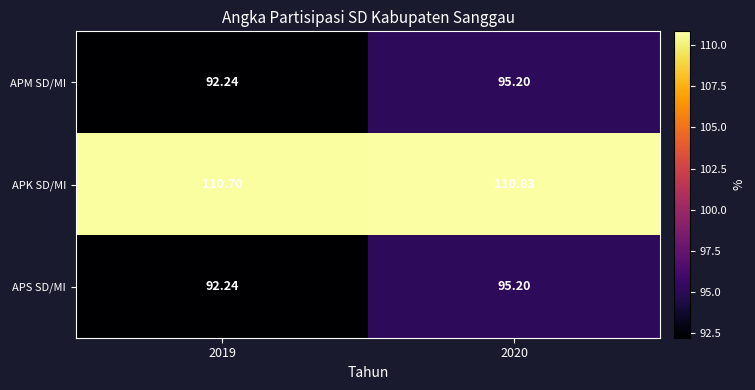

Is the value of APS SD/MI at 2019 greater than the value of APK SD/MI at 2020?

No